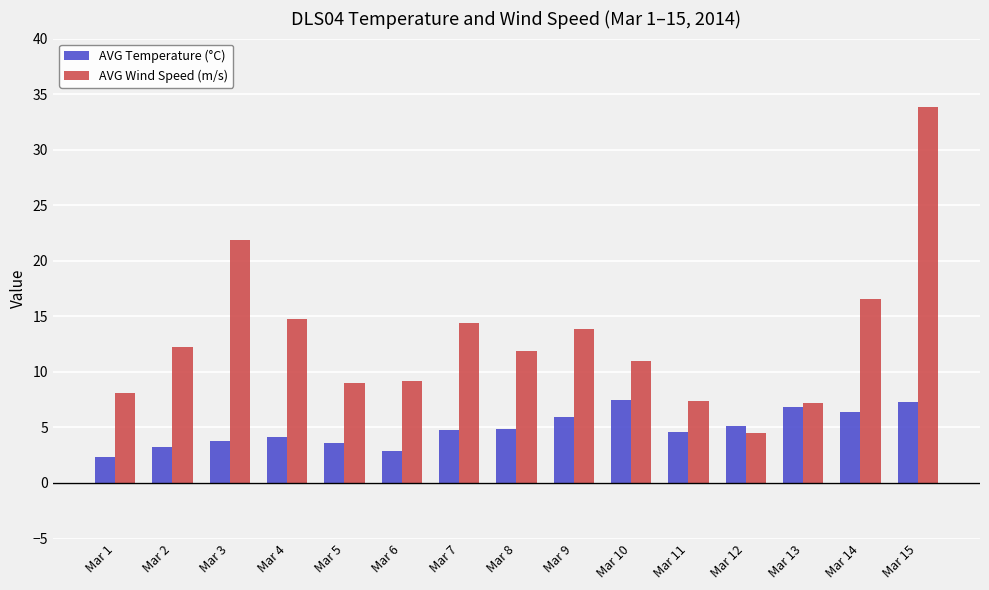

What is the sum of all AVG Wind Speed (m/s) values?

195.9